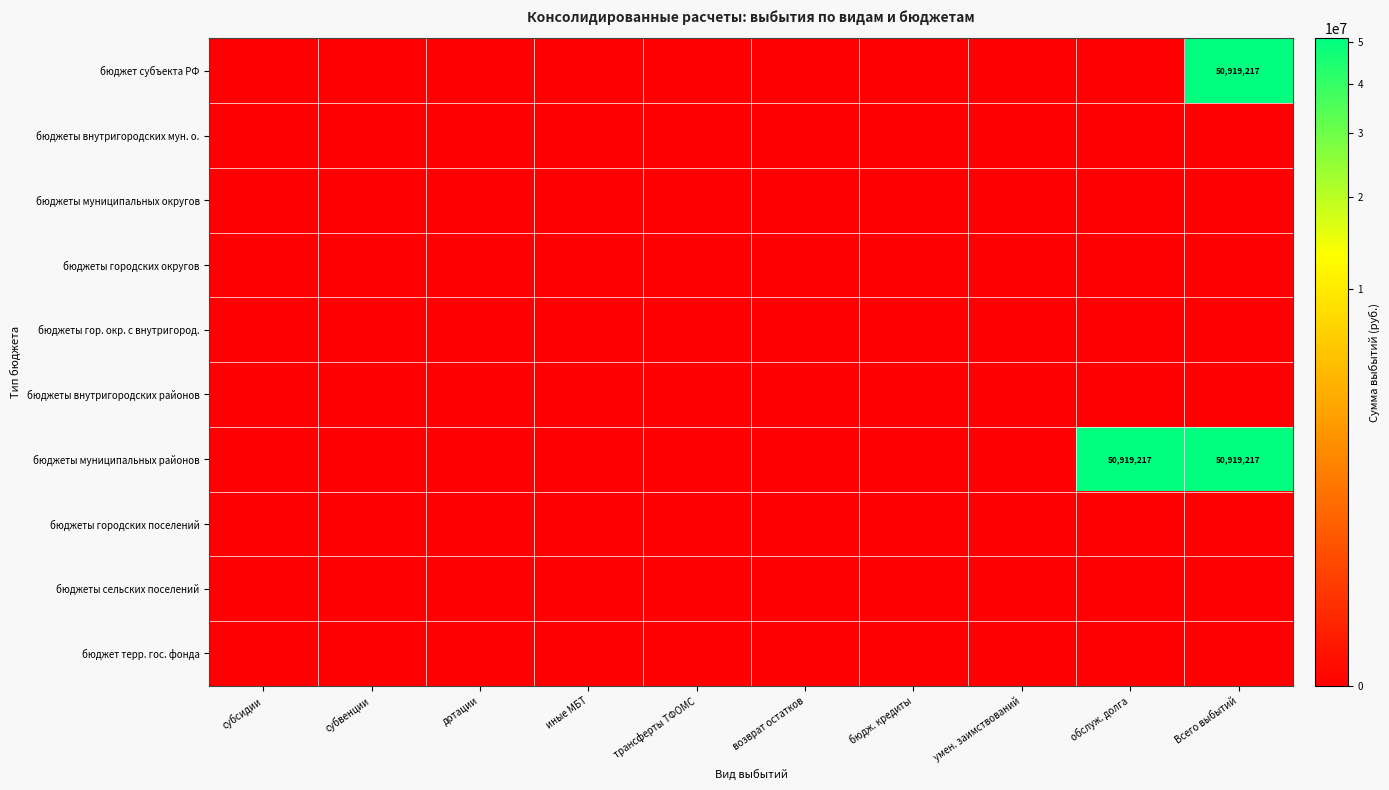

True or false: бюджеты муниципальных районов has a value of 50919217 at обслуж. долга.

True